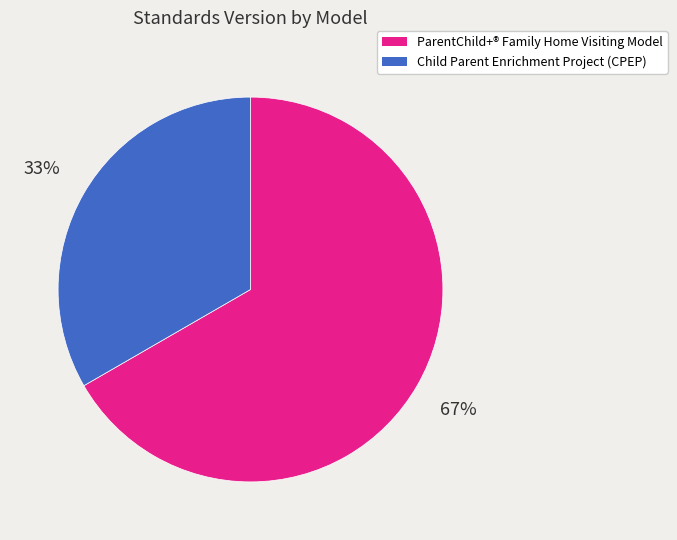

Does ParentChild+® Family Home Visiting Model represent more than half of the total?

Yes